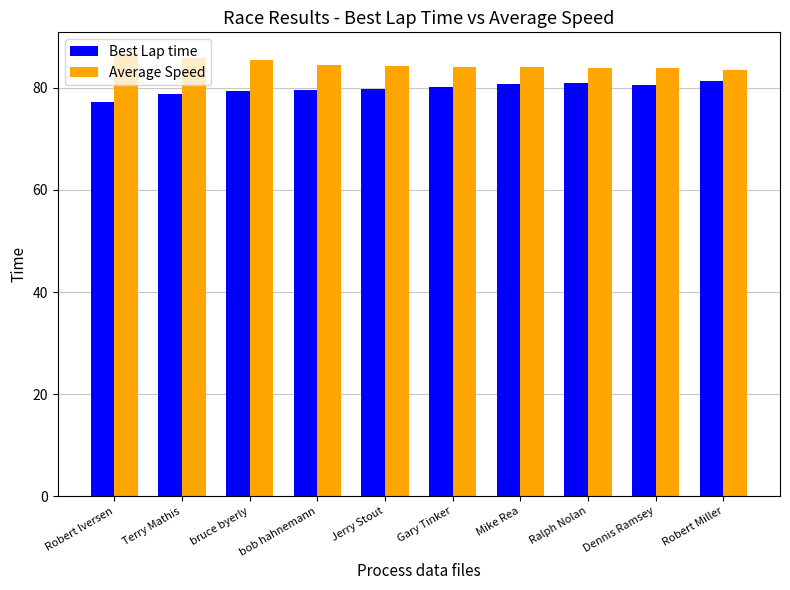

What is the label of the 1st bar from the right?

Robert Miller